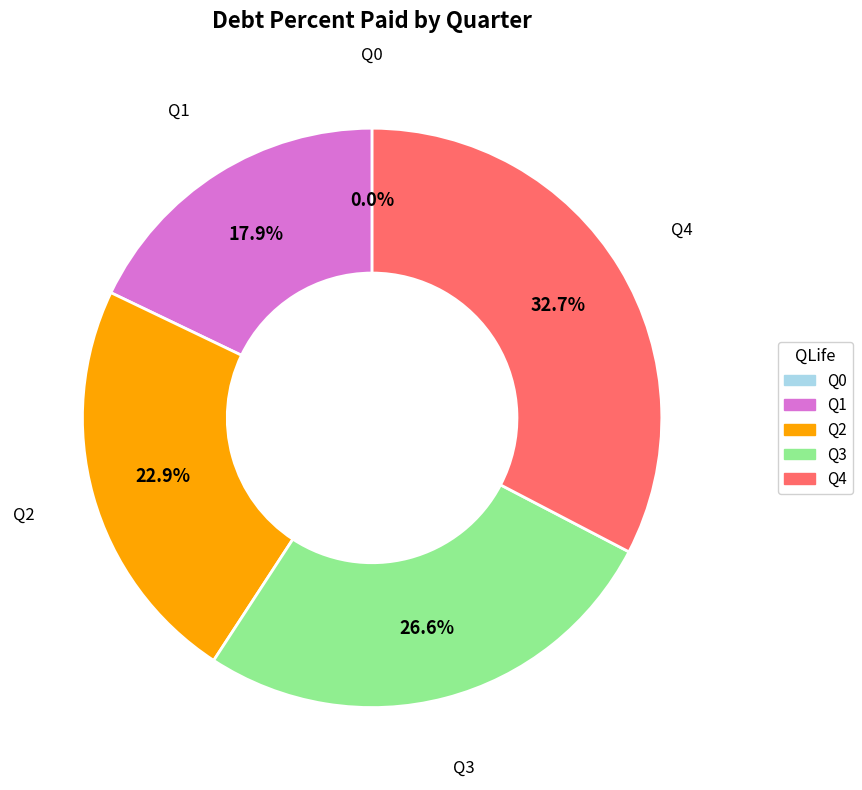

To the nearest percent, what is the difference between the Q3 and Q0 slice percentages?

27%